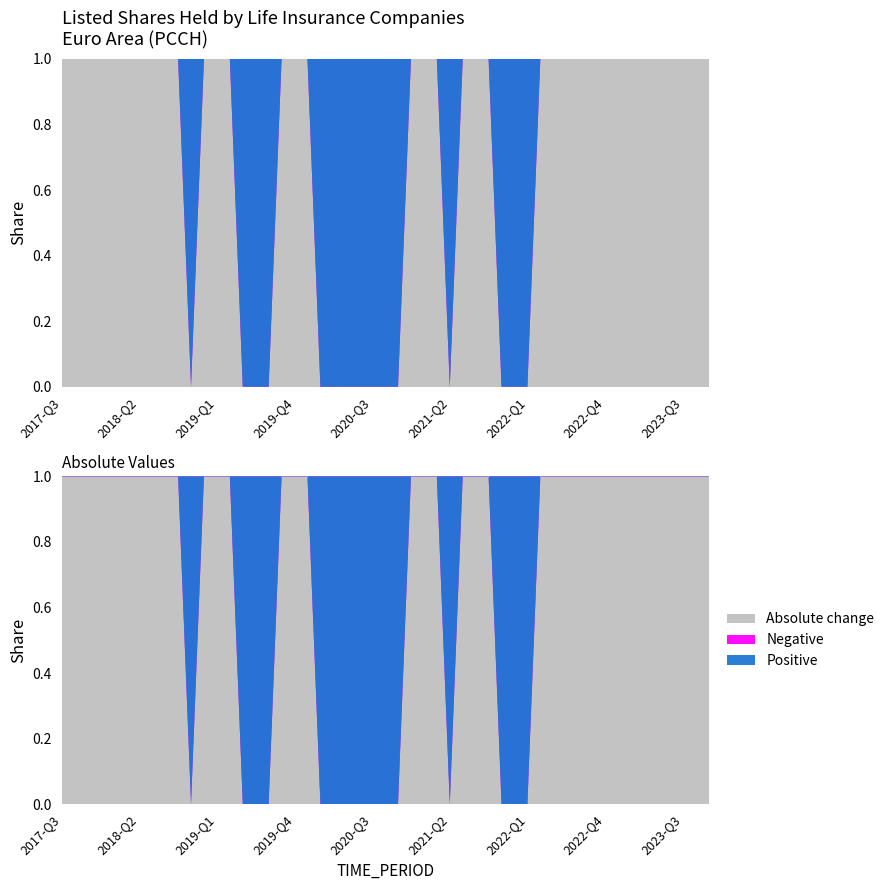

Reading left to right, list all the values displayed in this chart.

Positive: 2017-Q3=-3.4	2017-Q4=-2.8	2018-Q1=-1.3	2018-Q2=-1.1	2018-Q3=-1.4	2018-Q4=2.7	2019-Q1=-0.7	2019-Q2=1.8	2019-Q3=1.2	2019-Q4=-0.8	2020-Q1=3.7	2020-Q2=1.1	2020-Q3=2.1	2020-Q4=1.1	2021-Q1=-1.2	2021-Q2=0.2	2021-Q3=-0.9	2021-Q4=0.1	2022-Q1=0.2	2022-Q2=-1.6	2022-Q3=-2.0	2022-Q4=-7.9	2023-Q1=-11.5	2023-Q2=-12.5	2023-Q3=-11.6	2023-Q4=-5.0
Negative: 2017-Q3=3.4	2017-Q4=2.8	2018-Q1=1.3	2018-Q2=1.1	2018-Q3=1.4	2018-Q4=-2.7	2019-Q1=0.7	2019-Q2=-1.8	2019-Q3=-1.2	2019-Q4=0.8	2020-Q1=-3.7	2020-Q2=-1.1	2020-Q3=-2.1	2020-Q4=-1.1	2021-Q1=1.2	2021-Q2=-0.2	2021-Q3=0.9	2021-Q4=-0.1	2022-Q1=-0.2	2022-Q2=1.6	2022-Q3=2.0	2022-Q4=7.9	2023-Q1=11.5	2023-Q2=12.5	2023-Q3=11.6	2023-Q4=5.0
Absolute: 2017-Q3=3.4	2017-Q4=2.8	2018-Q1=1.3	2018-Q2=1.1	2018-Q3=1.4	2018-Q4=2.7	2019-Q1=0.7	2019-Q2=1.8	2019-Q3=1.2	2019-Q4=0.8	2020-Q1=3.7	2020-Q2=1.1	2020-Q3=2.1	2020-Q4=1.1	2021-Q1=1.2	2021-Q2=0.2	2021-Q3=0.9	2021-Q4=0.1	2022-Q1=0.2	2022-Q2=1.6	2022-Q3=2.0	2022-Q4=7.9	2023-Q1=11.5	2023-Q2=12.5	2023-Q3=11.6	2023-Q4=5.0